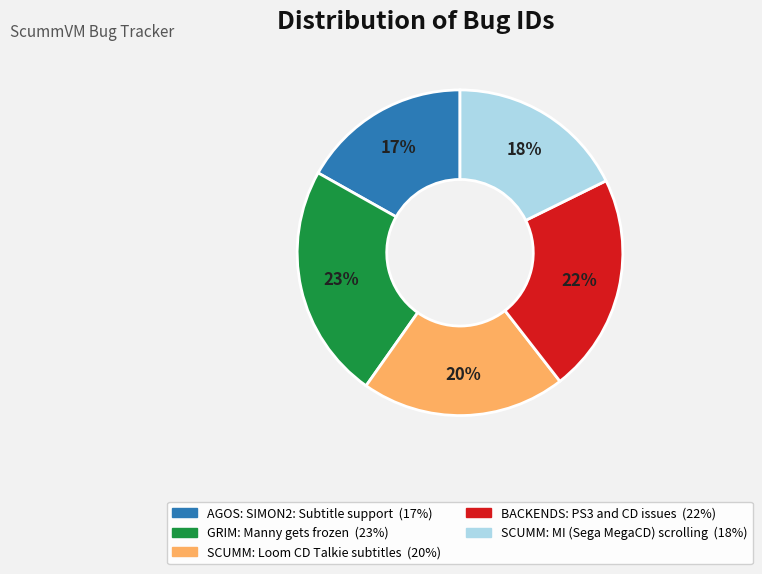

The SCUMM: Loom CD Talkie subtitles slice represents 20% of the pie. True or false?

True